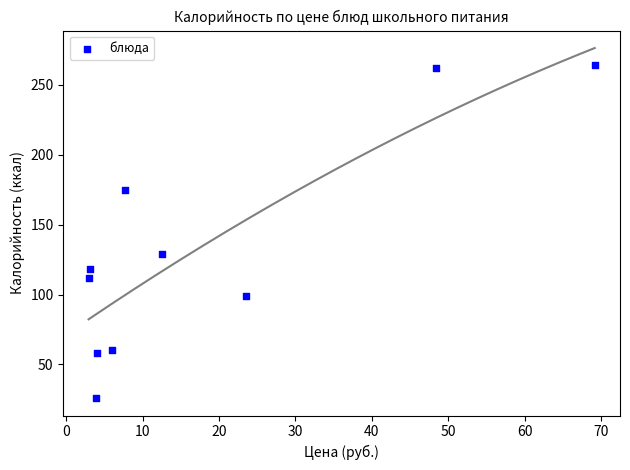

What Y value in the scatter plot is closest to 145?

129